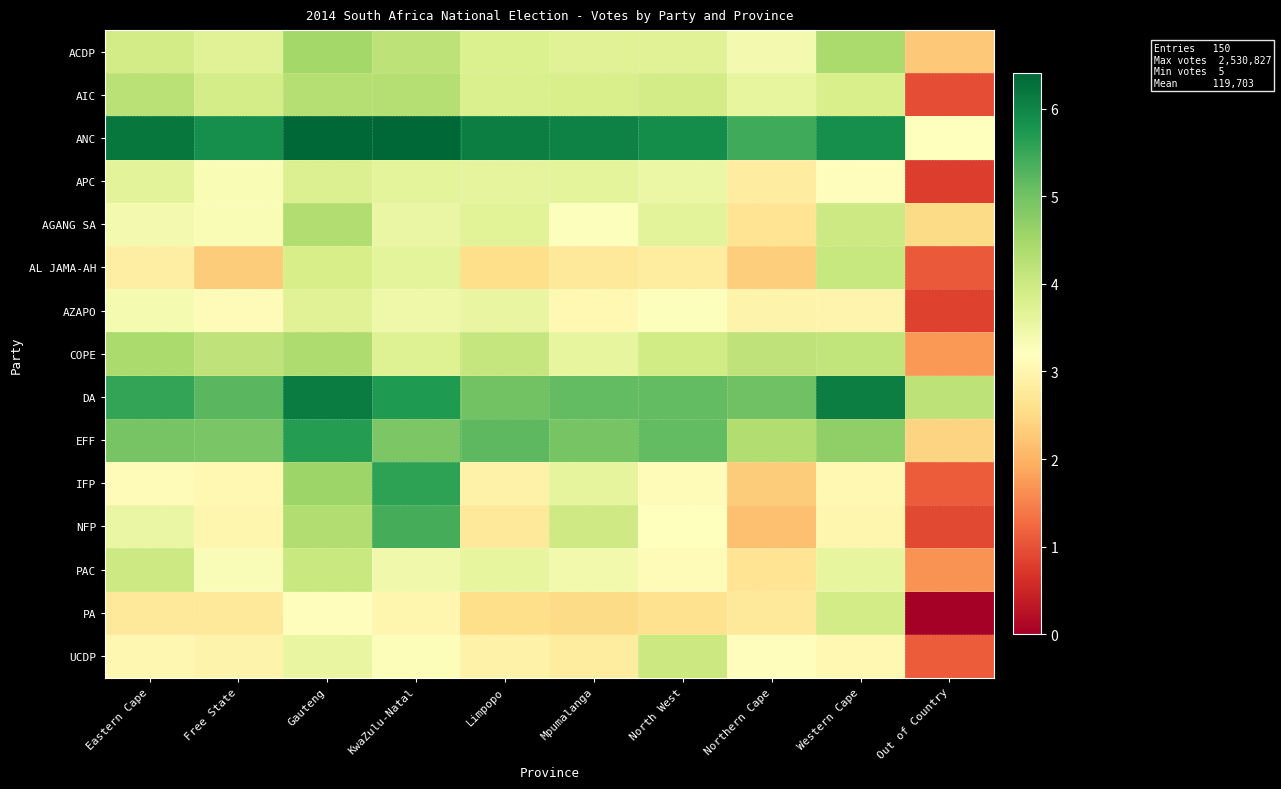

What is the difference between the highest and lowest values at KwaZulu-Natal?

3.4